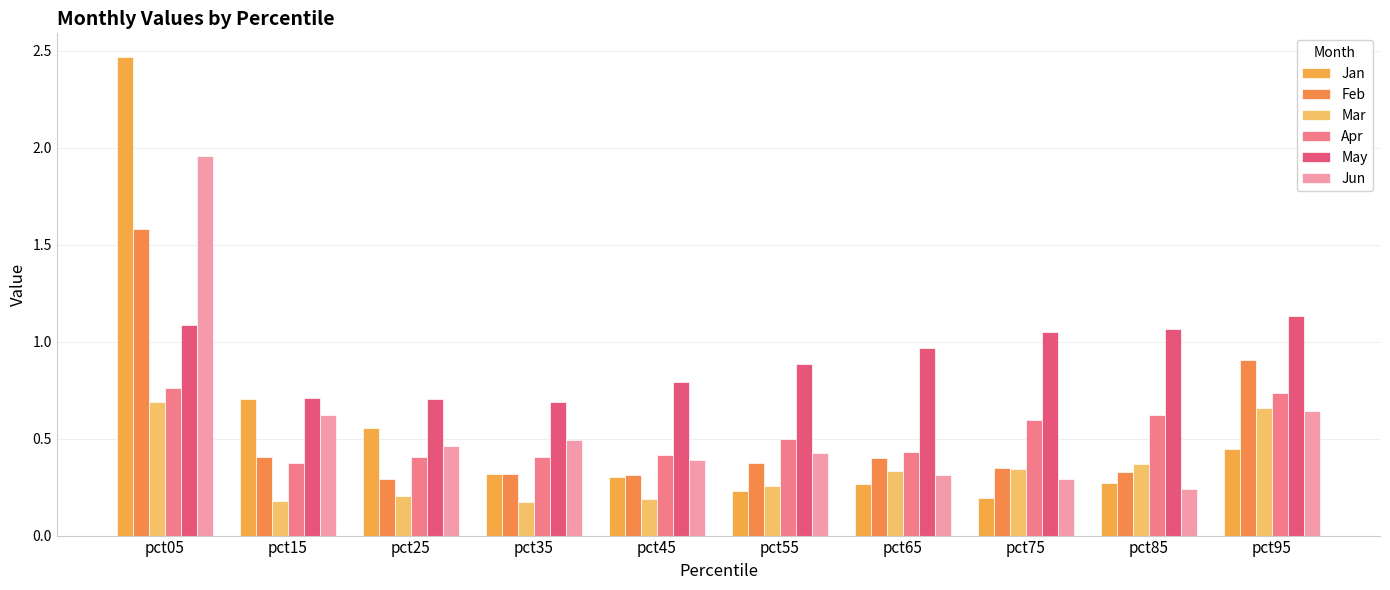

How many series are shown in this chart?

6